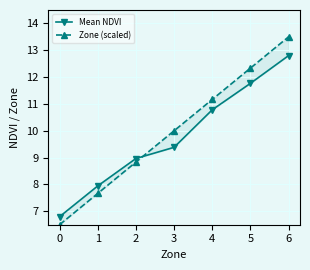

Rank the series at 5 from lowest to highest value.

Mean NDVI, Zone (scaled)